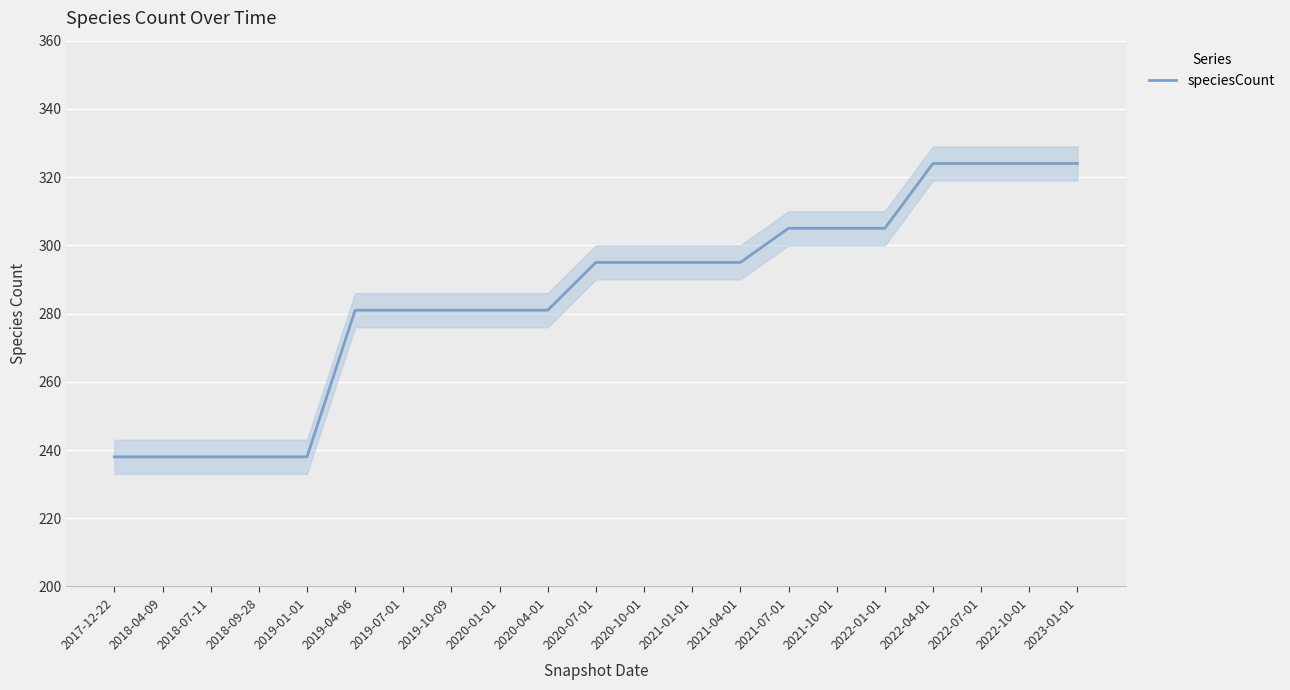

How many distinct data groups are displayed?

1